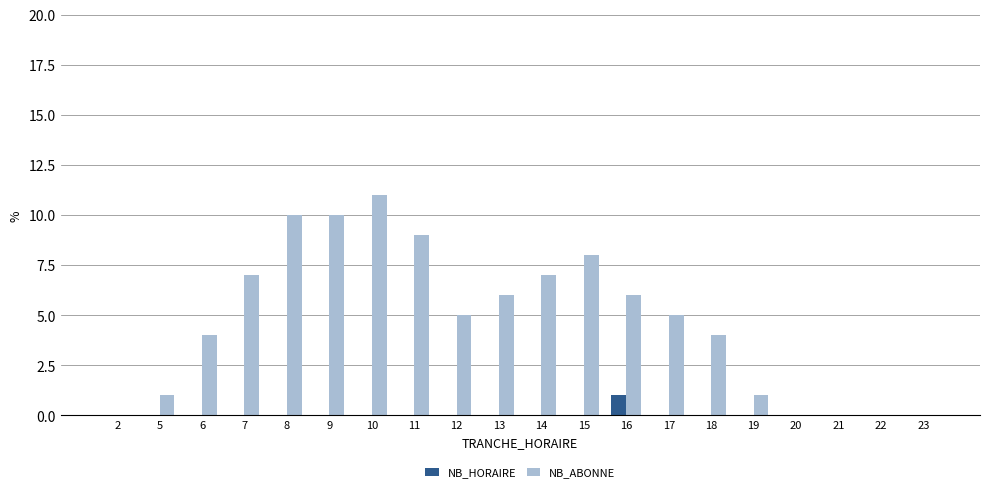

What is the sum of the NB_ABONNE values at 20 and 13?

6